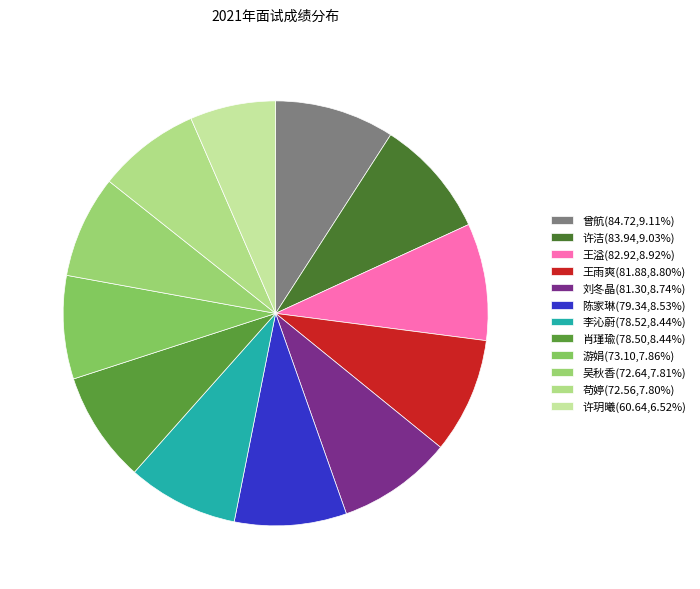

To the nearest percent, what is the combined percentage of 曾航 and 李沁蔚?

18%